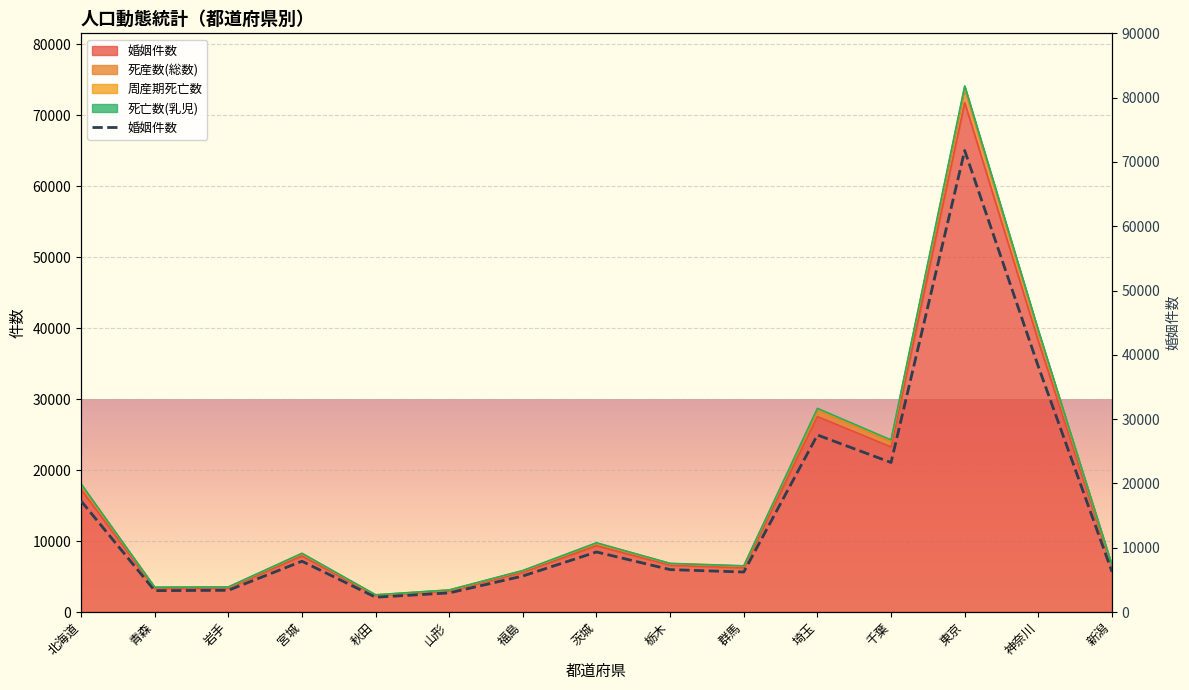

Does the chart display data point markers on the line(s)?

No